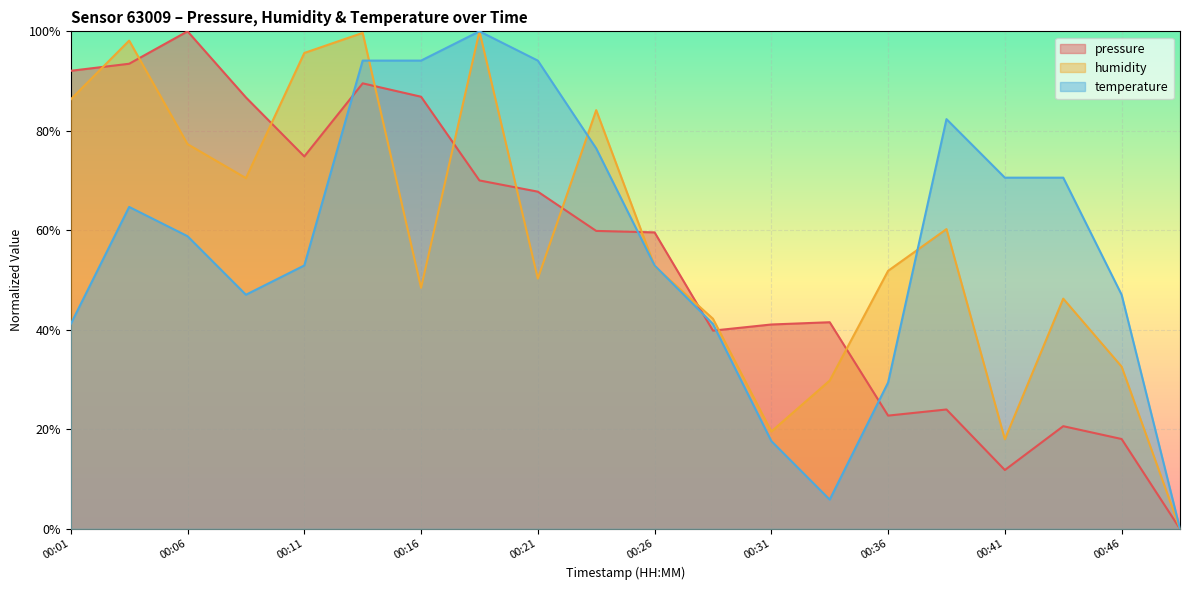

What is the difference between the second highest and second lowest values in the humidity series?

0.8